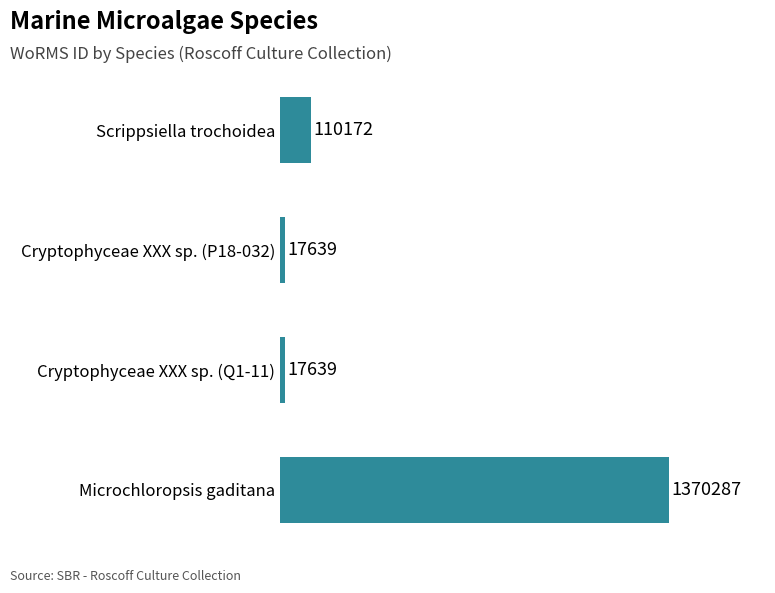

Count the number of values greater than 110172.

1